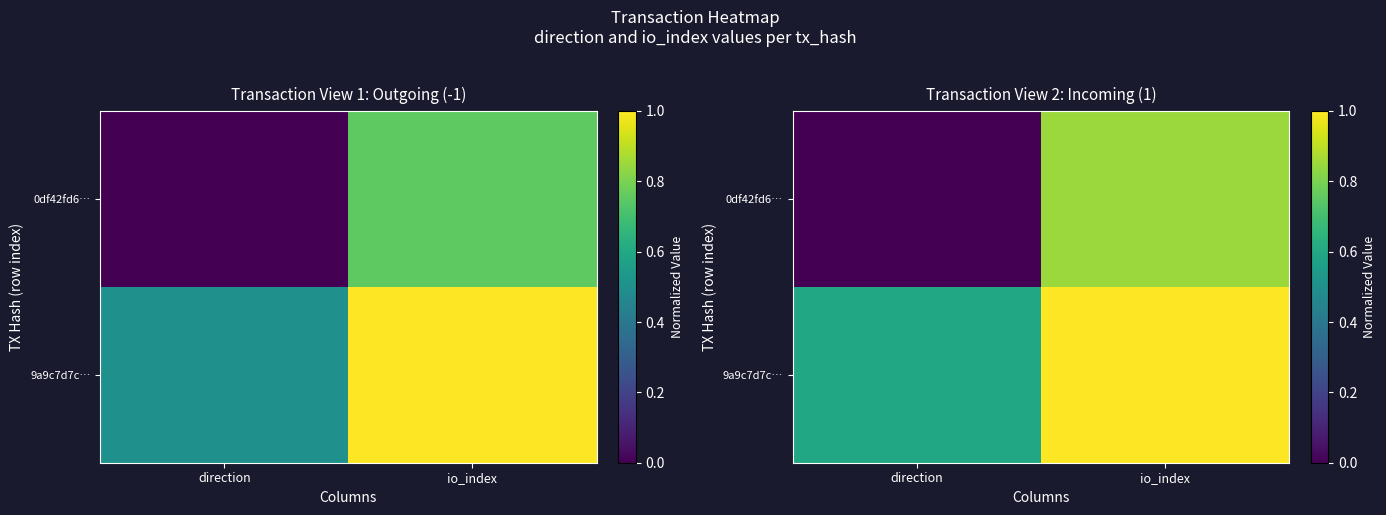

The value of 0df42fd6… at direction is 0.0. True or false?

True